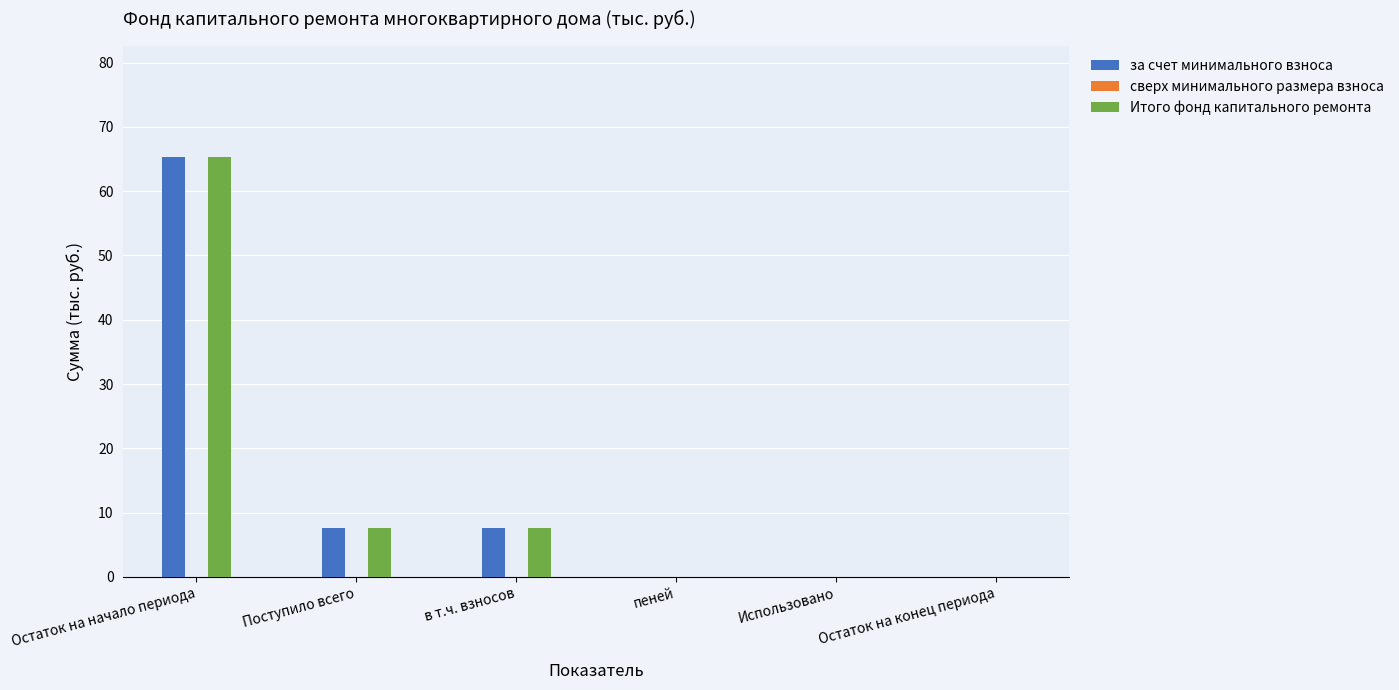

What value does the за счет минимального взноса series have at Остаток на начало периода?

65.3